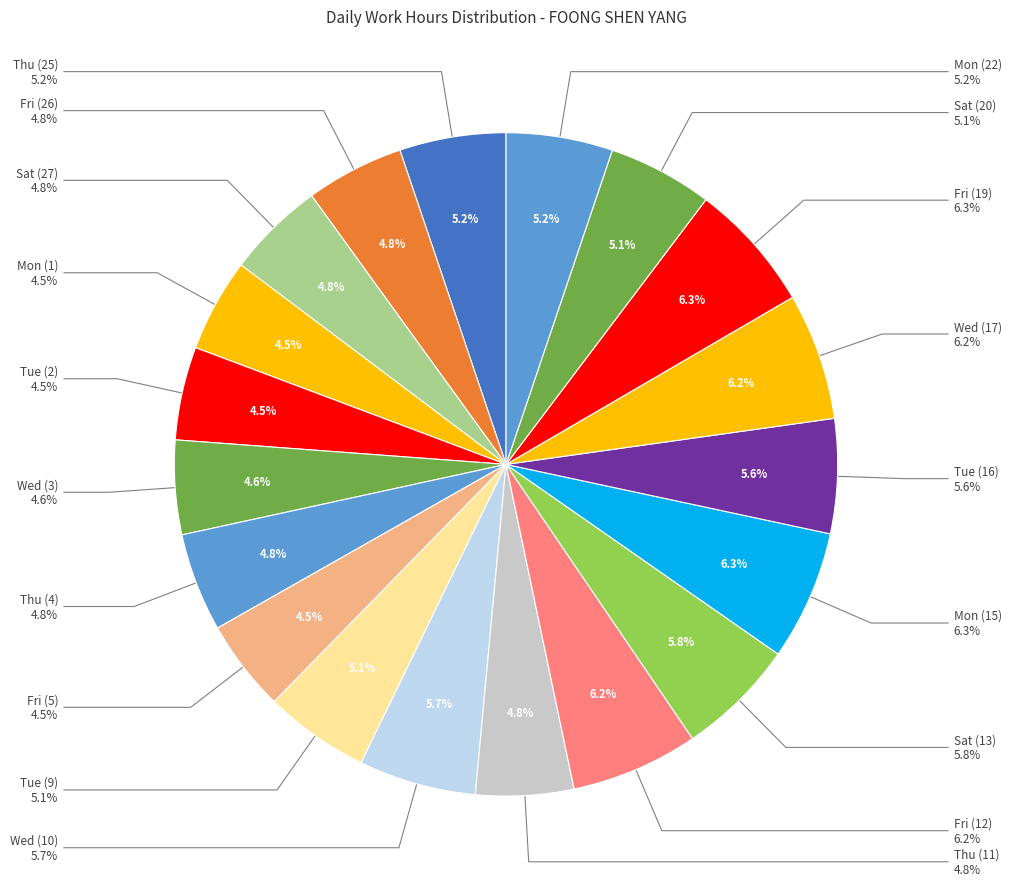

To the nearest percent, what portion does Thu (4) represent?

5%